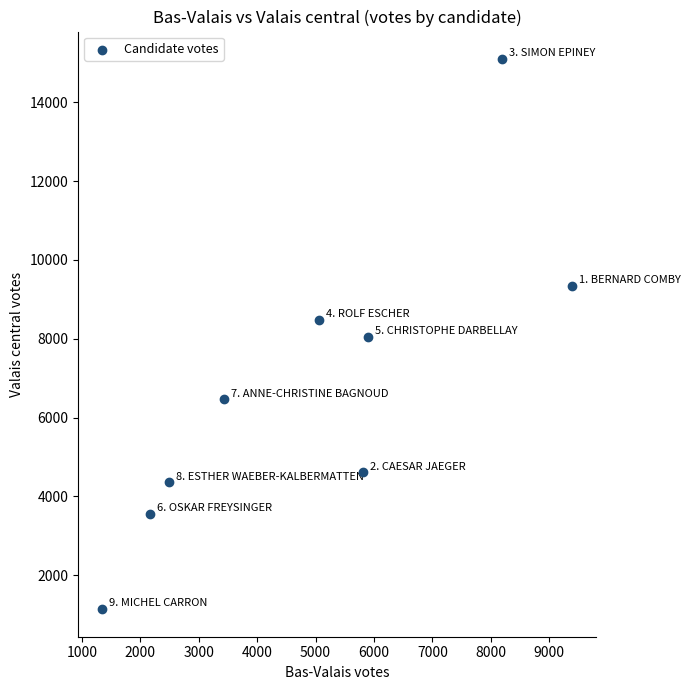

What is the range of X values (max minus min)?

8056